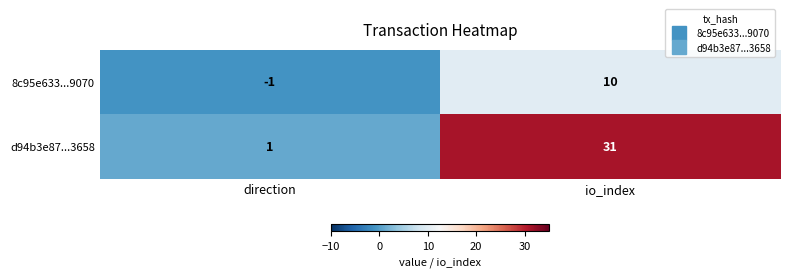

At which category is the sum across all series the highest?

io_index